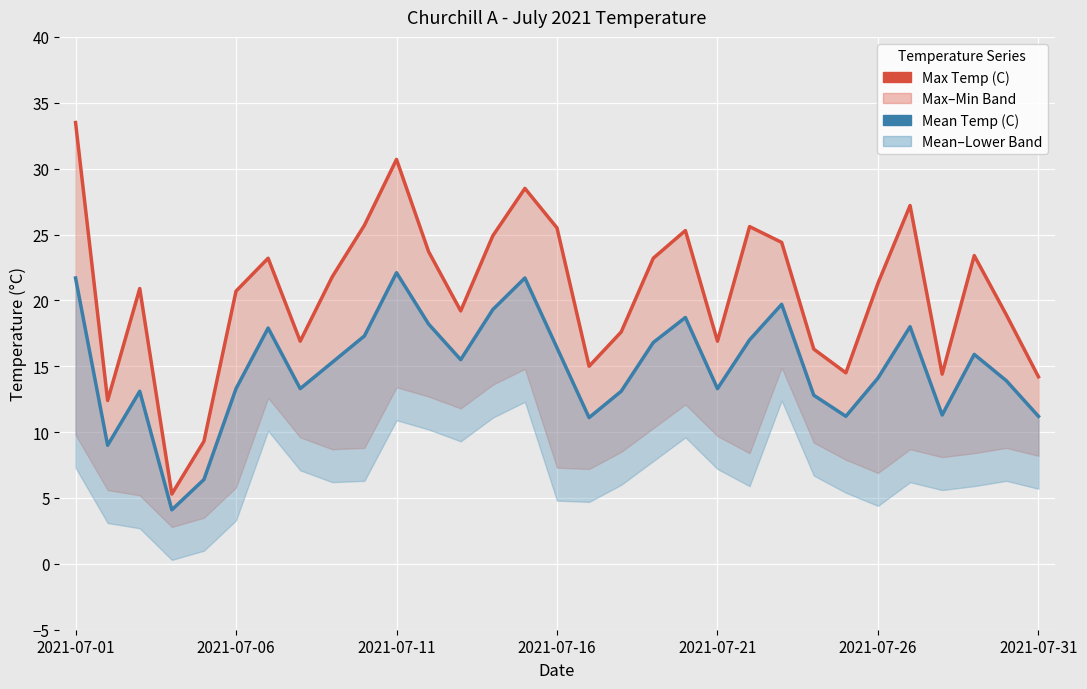

True or false: Mean Temp (C) and Max Temp (C) cross at least once.

False